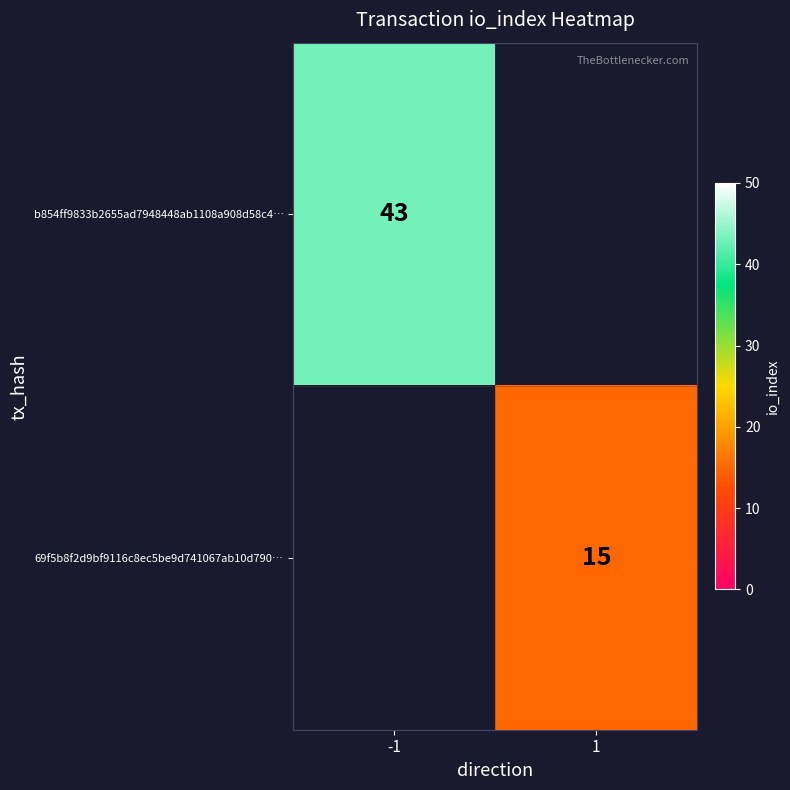

The value of b854ff9833b2655ad7948448ab1108a908d58c4… at -1 is 43. True or false?

True